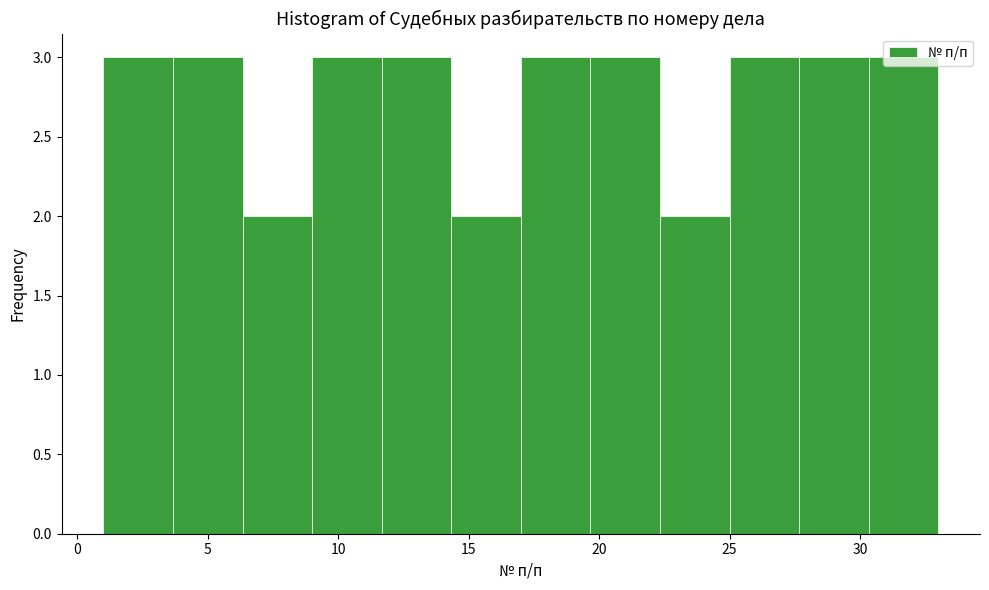

What is the height of the bar covering 11.5 to 14.5 on the x-axis? Neither the bar edges nor the heights are printed on the chart, so give them approximately, as read against the axes.

3